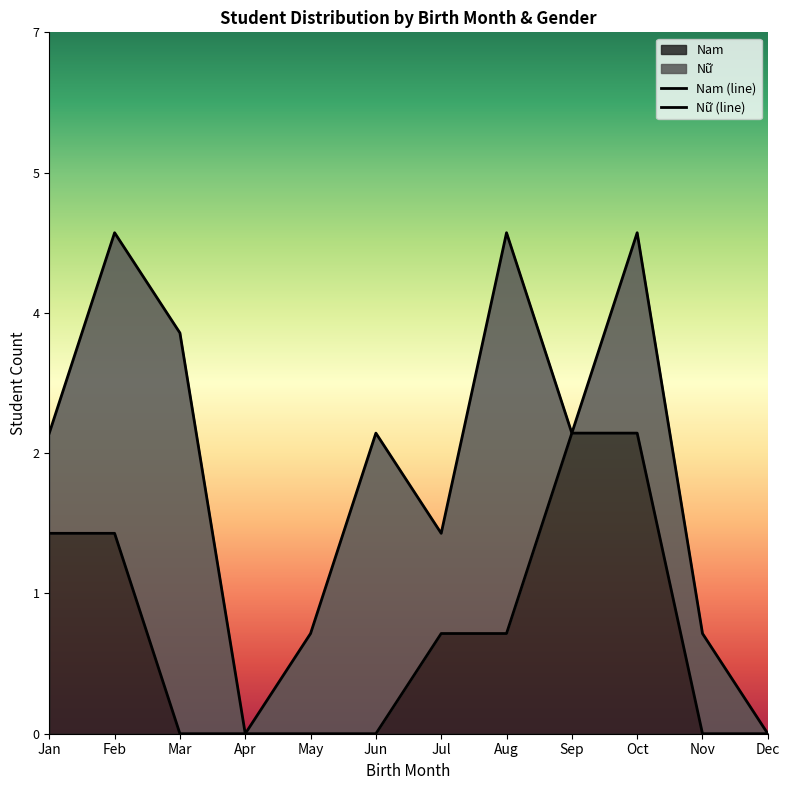

Rank the categories by Nam (line) value from highest to lowest.

Sep, Oct, Jan, Feb, Jul, Aug, Mar, Apr, May, Jun, Nov, Dec